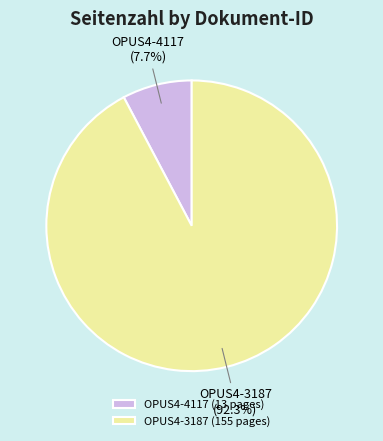

What is the ratio of the value at OPUS4-4117 to the value at OPUS4-3187?

0.1